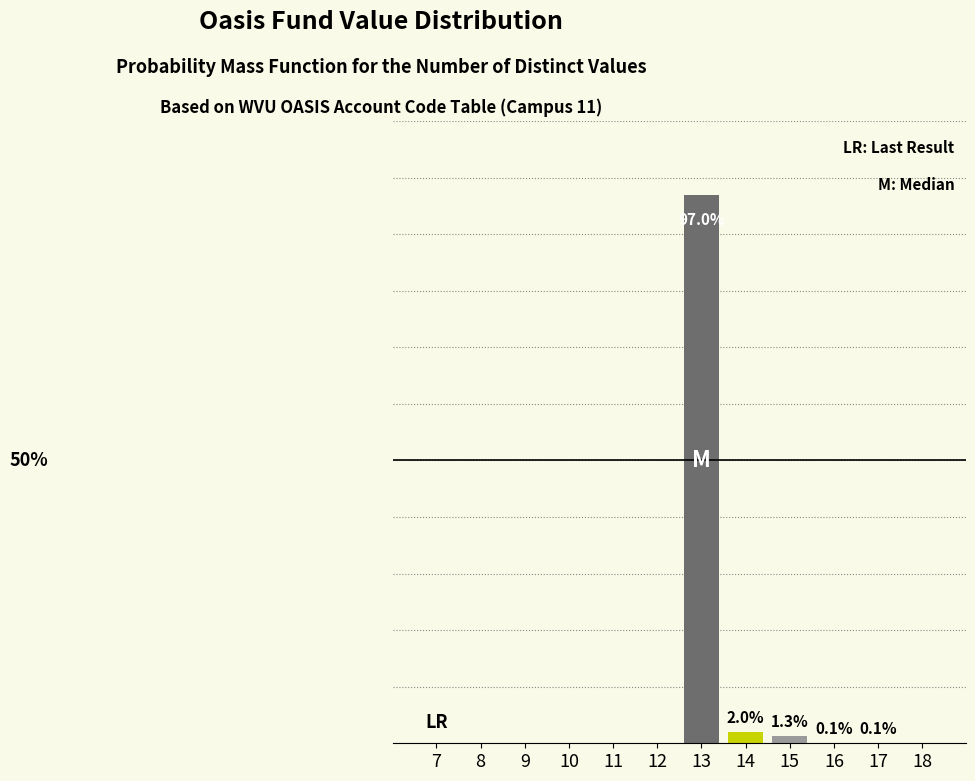

Are the bars horizontal?

No